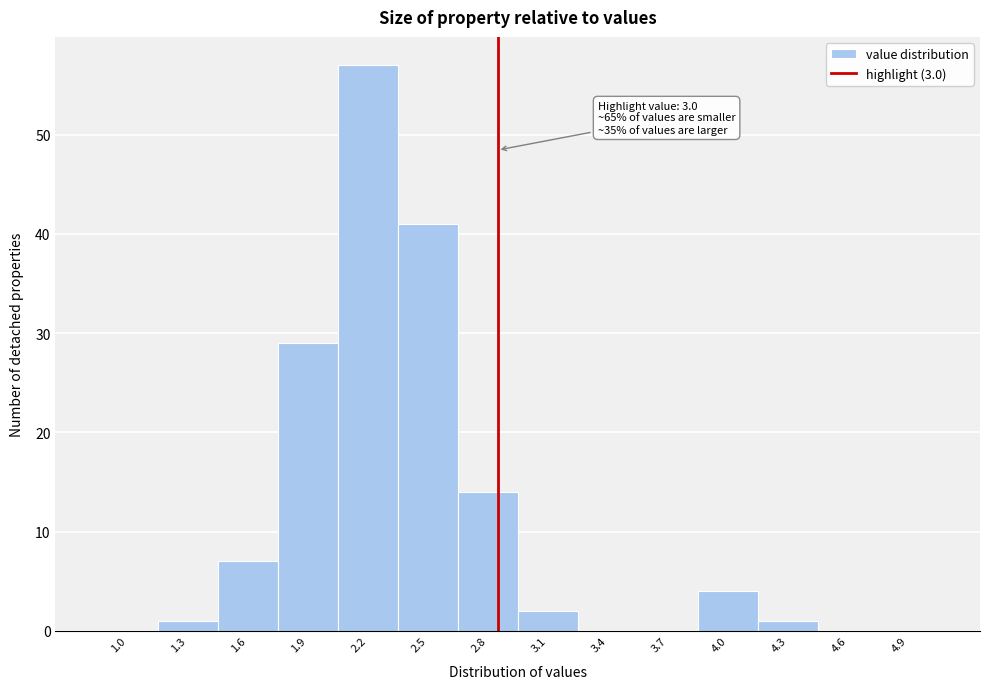

Reading left to right, what are all the values shown in this chart?

1.0=0	1.3=1	1.6=7	1.9=29	2.2=57	2.5=41	2.8=14	3.1=2	3.4=0	3.7=0	4.0=4	4.3=1	4.6=0	4.9=0